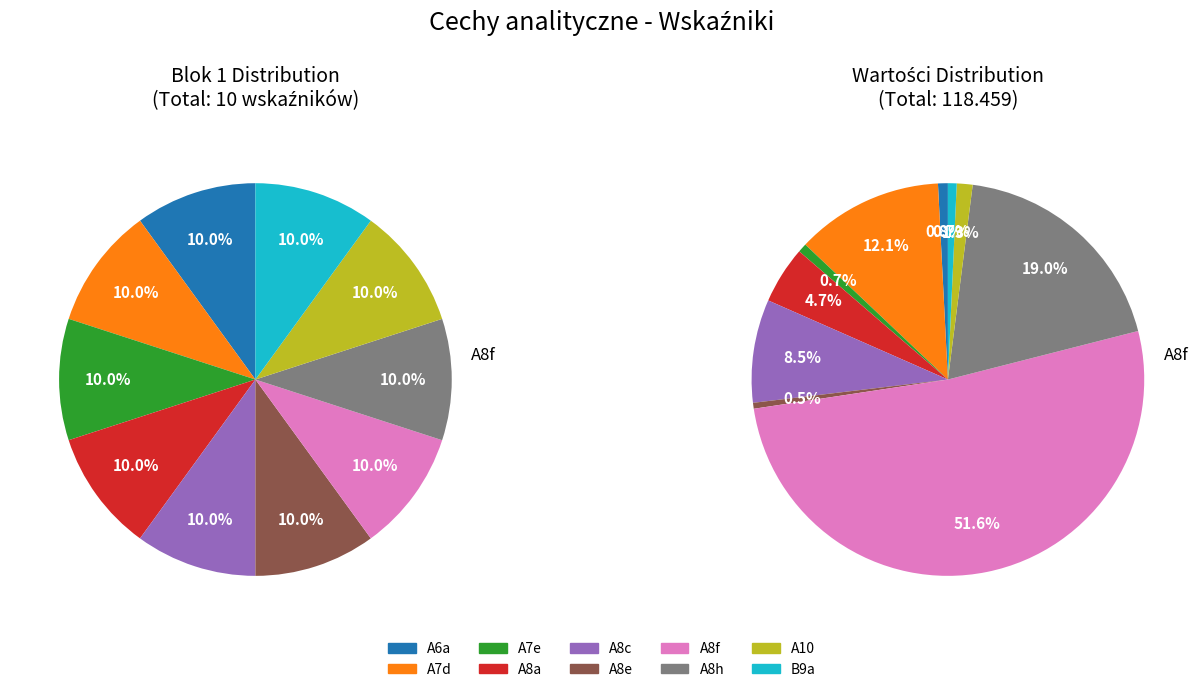

The A8a slice represents 14% of the pie. True or false?

False